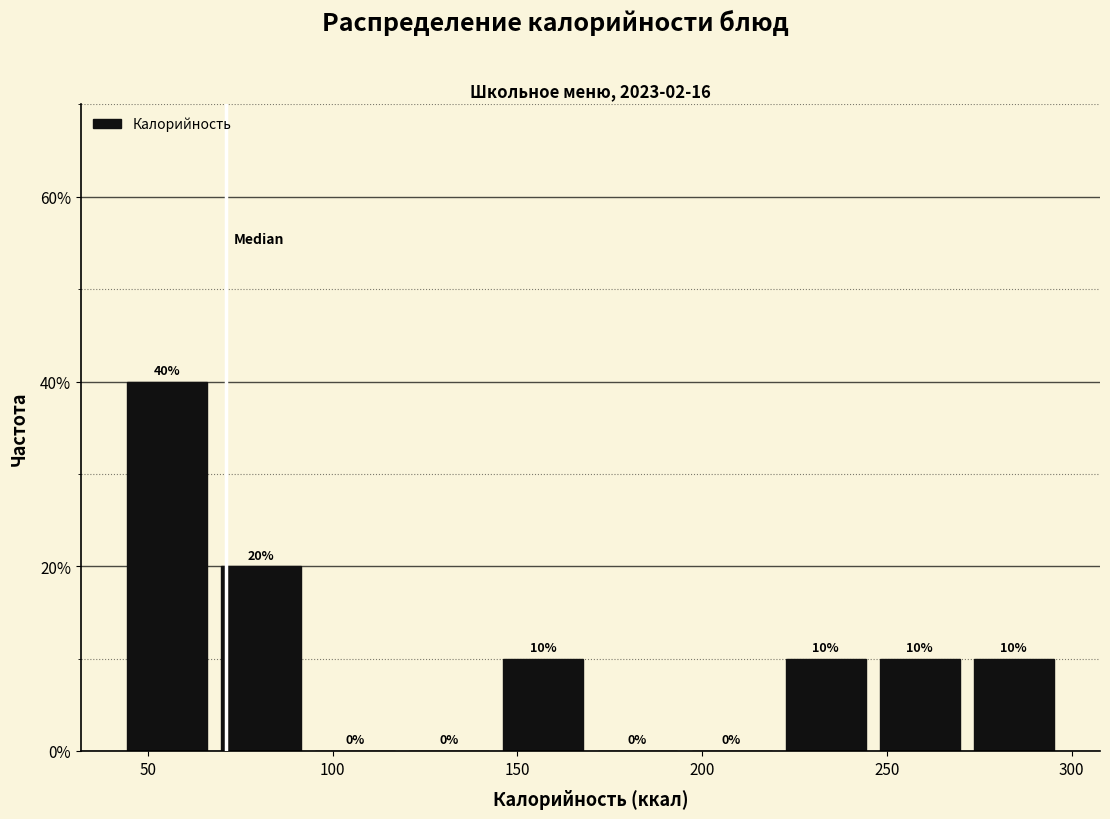

How tall is the bar that spans 220 to 245 on the x-axis? The bar edges are not printed on the chart, so give them approximately, as read against the axis.

10